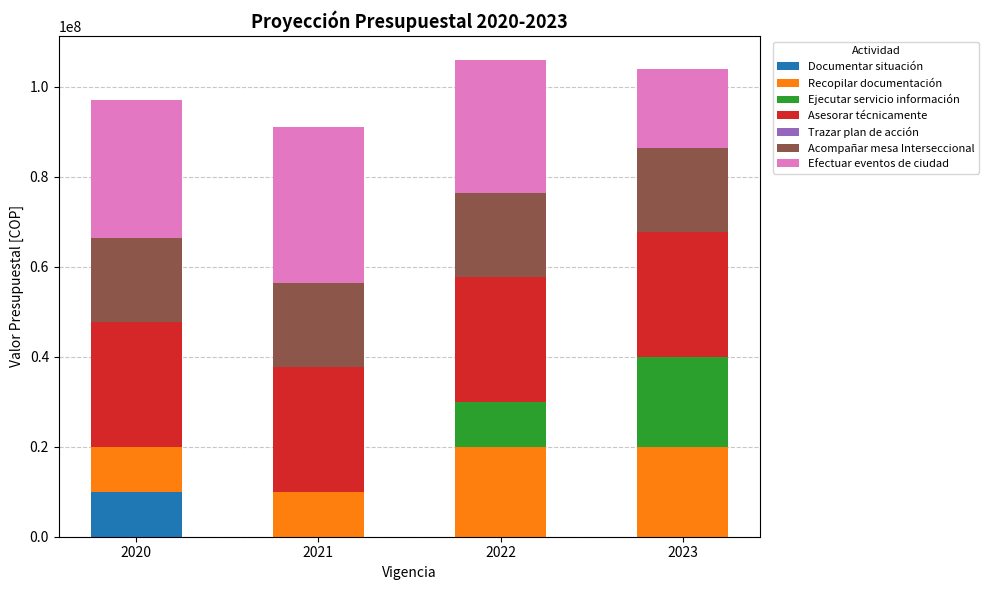

The value of Documentar situación at 2020 is 13811631. True or false?

False